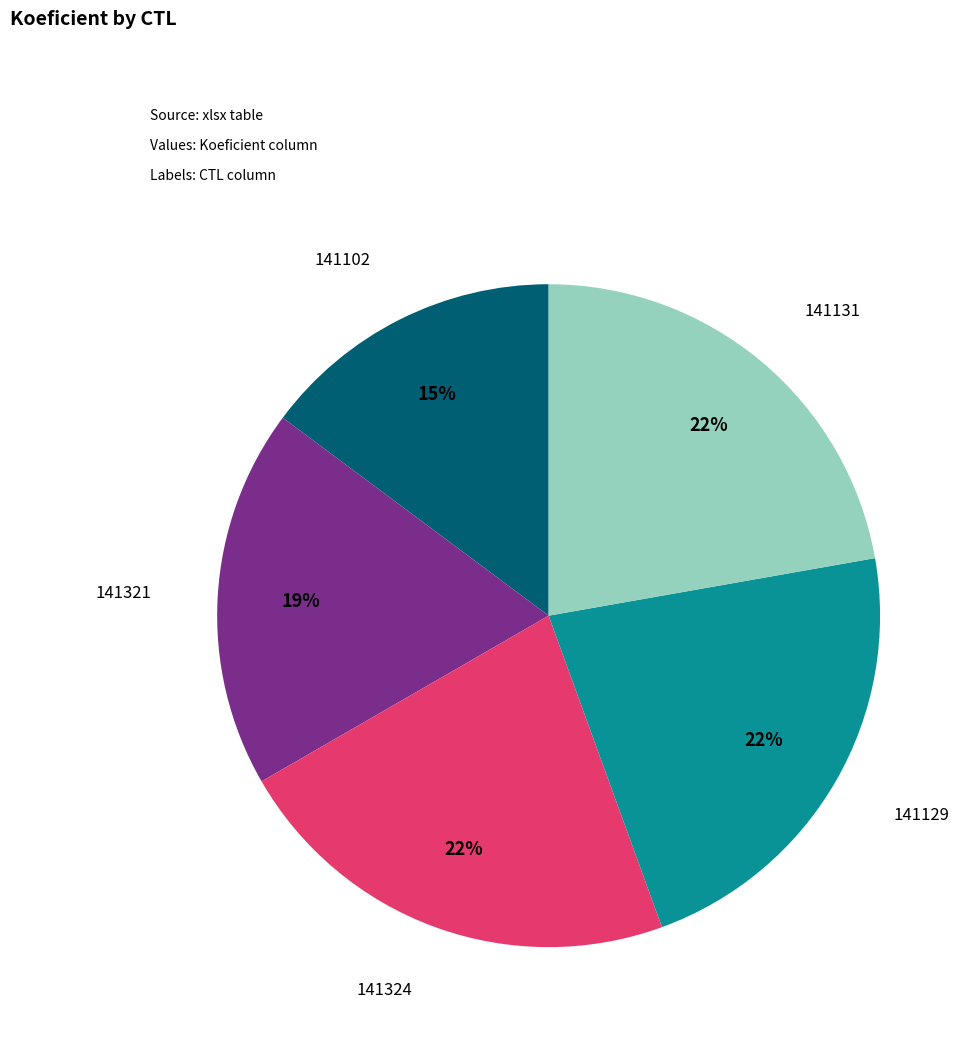

Is there any slice that represents more than half of the pie?

No